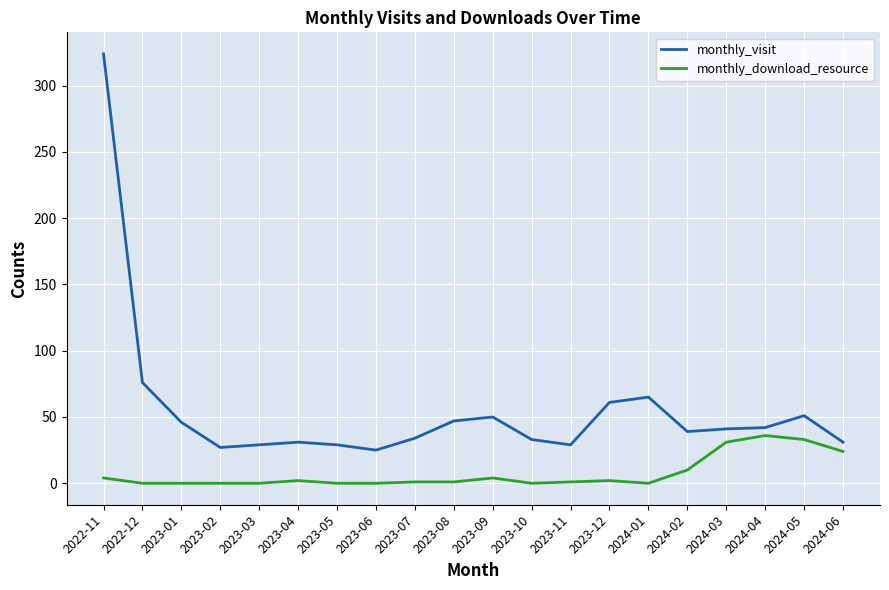

Count the number of data series in this chart.

2